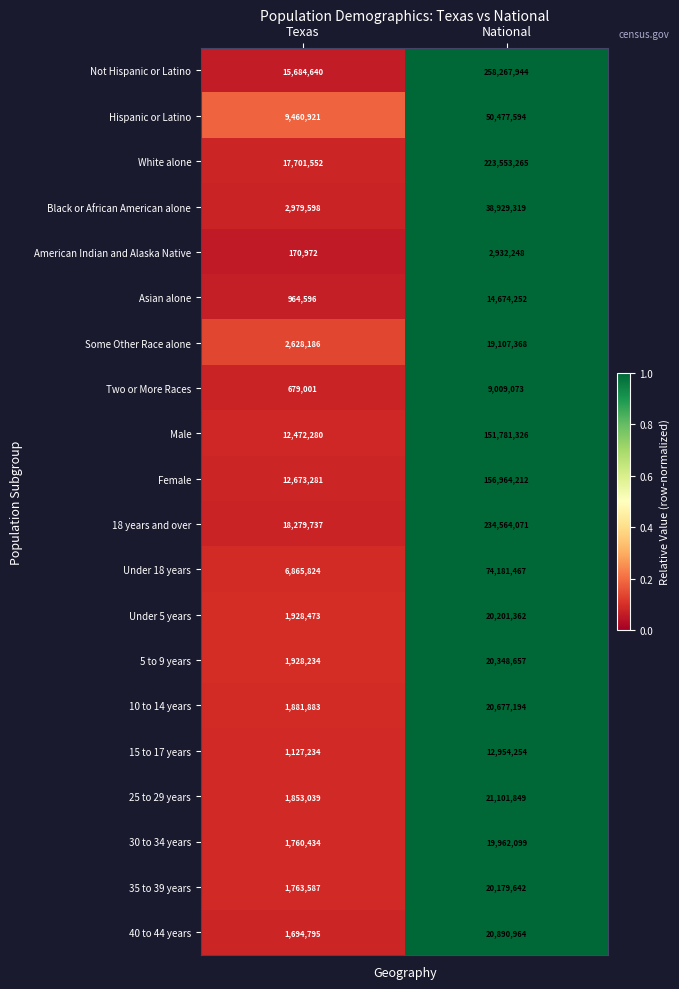

Rank the series by their maximum value, from highest to lowest.

Not Hispanic or Latino, 18 years and over, White alone, Female, Male, Under 18 years, Hispanic or Latino, Black or African American alone, 25 to 29 years, 40 to 44 years, 10 to 14 years, 5 to 9 years, Under 5 years, 35 to 39 years, 30 to 34 years, Some Other Race alone, Asian alone, 15 to 17 years, Two or More Races, American Indian and Alaska Native